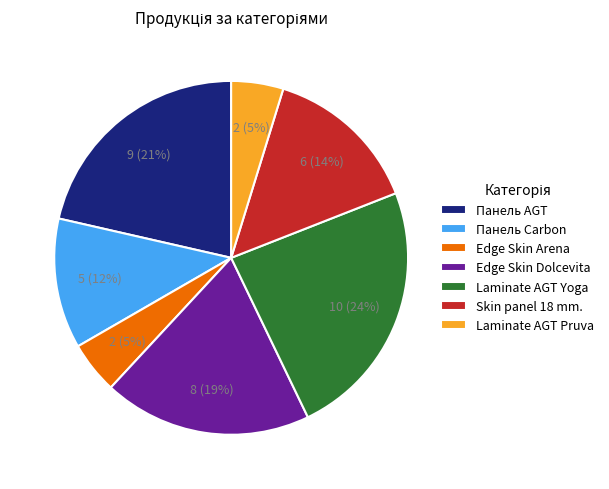

To the nearest percent, what is the difference between the largest and smallest slice percentages?

19%